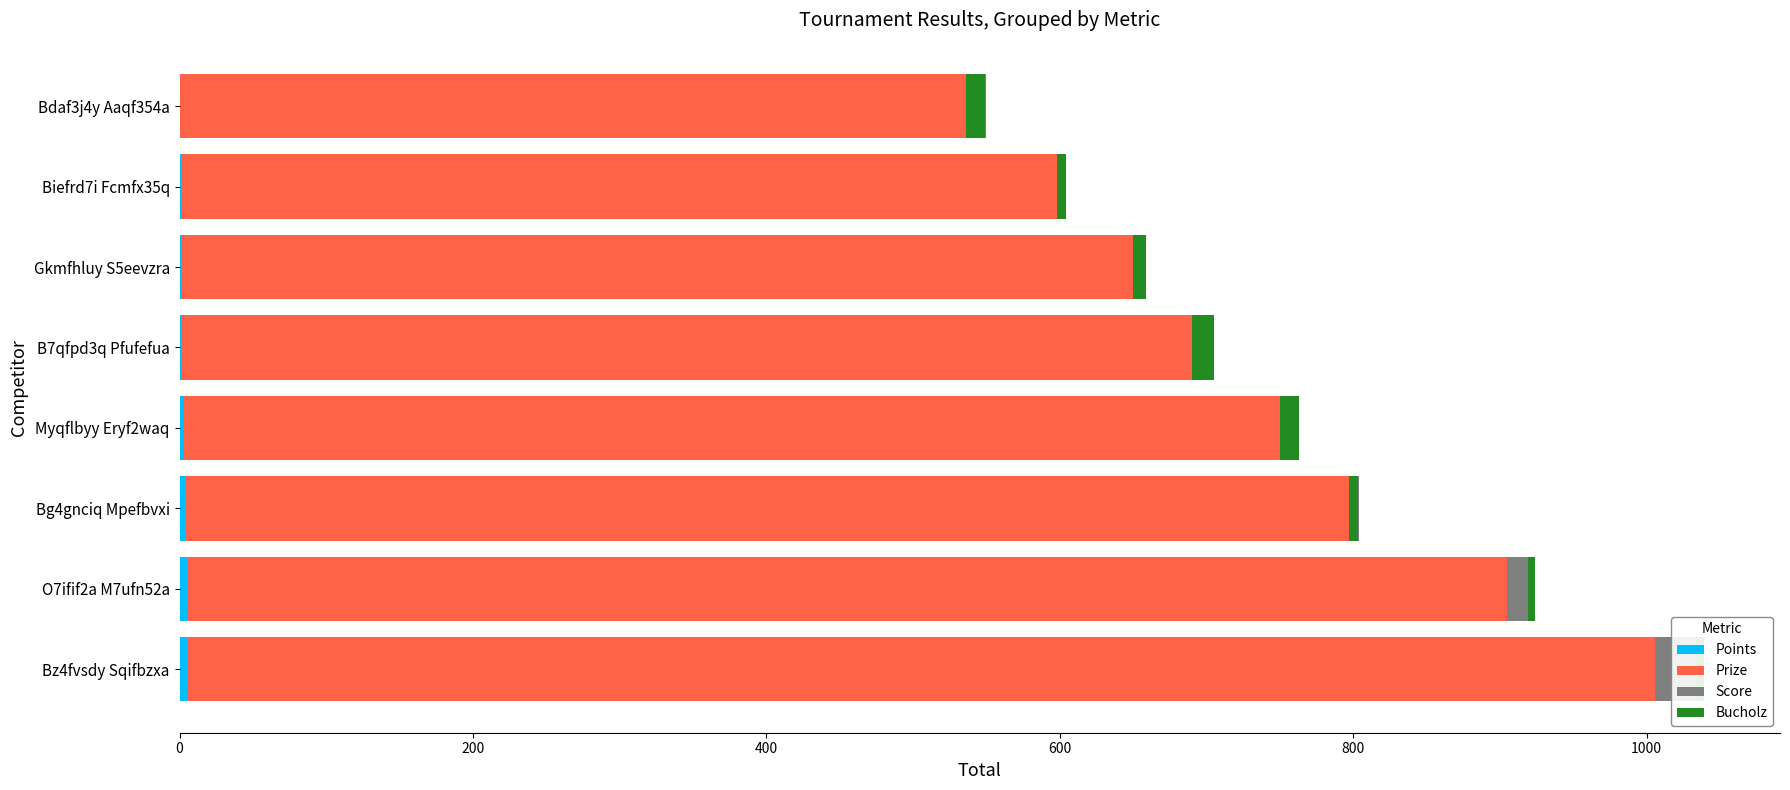

Reading left to right, extract all data points from this chart.

Points: 6	5	4	3	2	2	2	0
Prize: 1000	900	800	750	700	650	600	550
Score: 28	14	-7	-3	-12	-2	-4	-14
Bucholz: 5	5	6	13	15	9	6	13